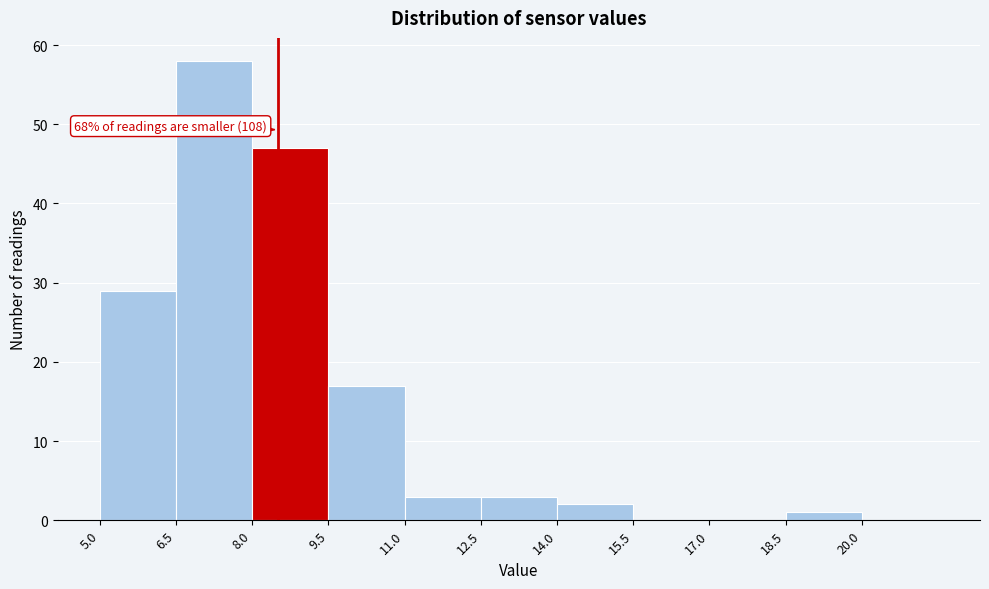

Which range on the x-axis has the tallest bar?

6.5 to 8.0